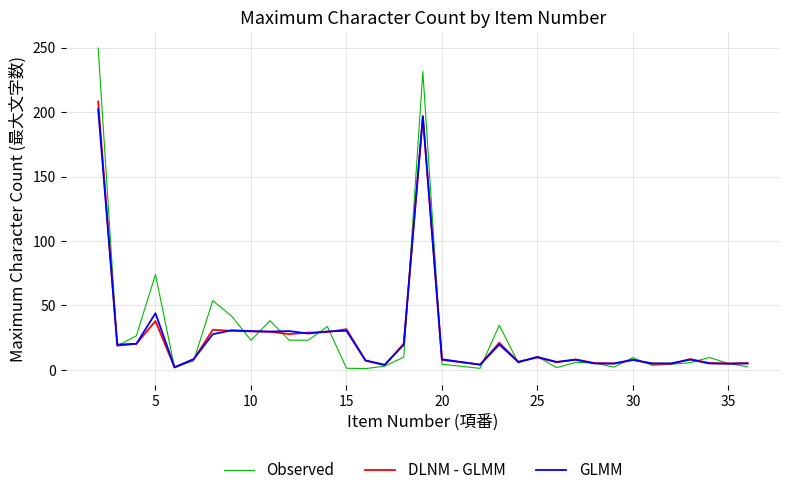

Which series has the largest range (max minus min)?

Observed